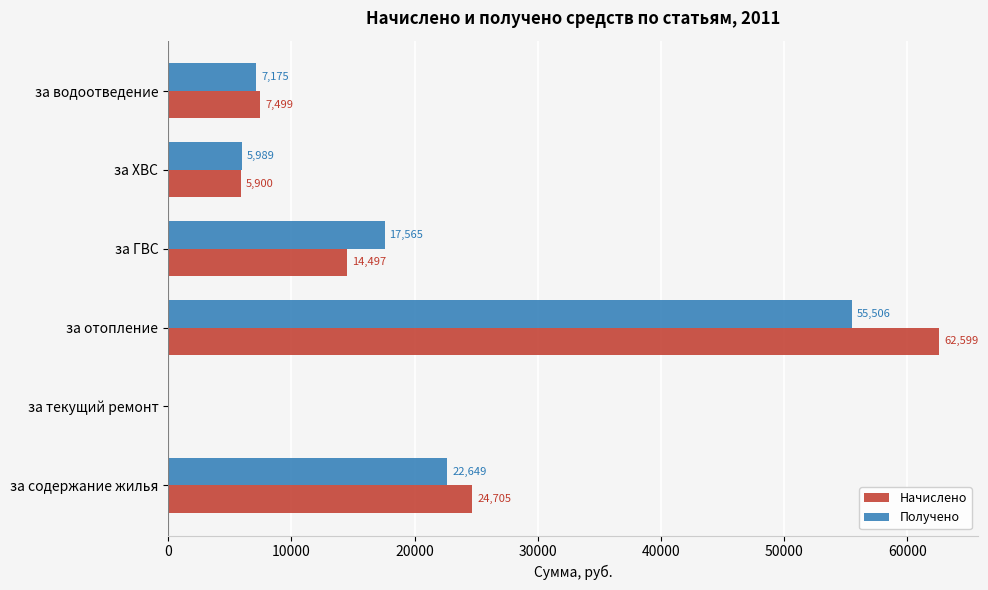

What are all the series names shown in the legend?

Начислено, Получено